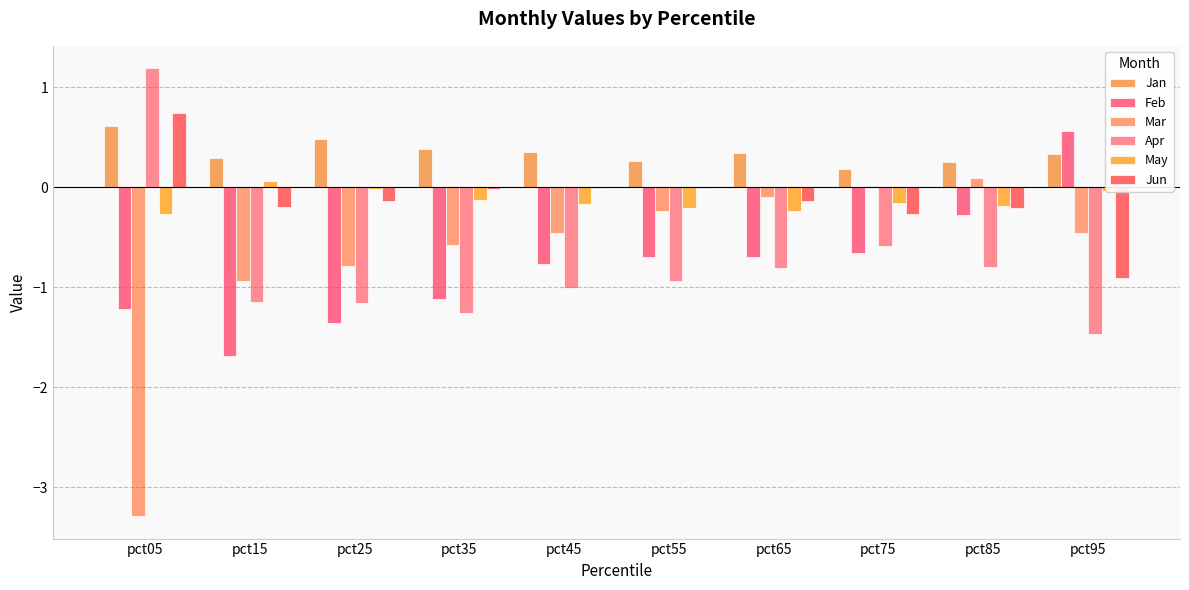

How many series are shown in this chart?

6